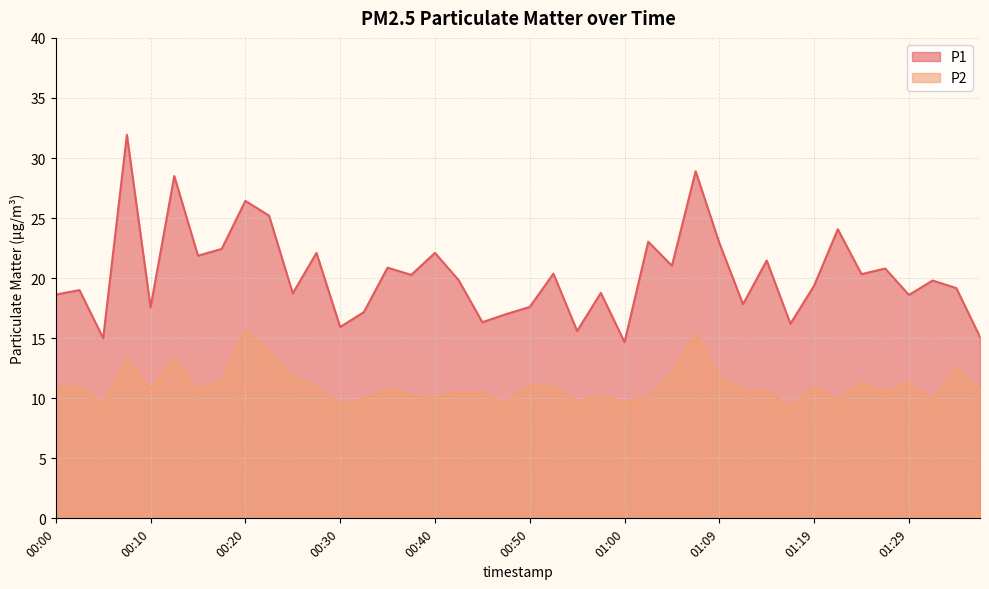

Where is the first local maximum for P1?

00:03